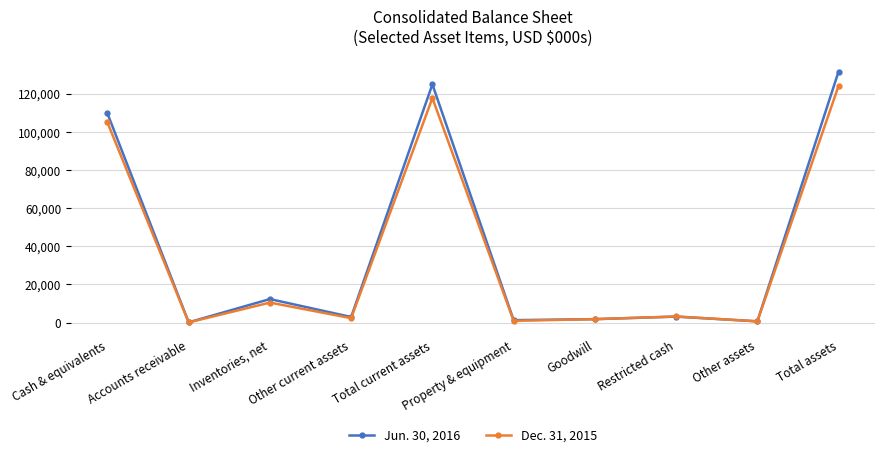

Where is Jun. 30, 2016 nearest to the value 65873?

Cash & equivalents